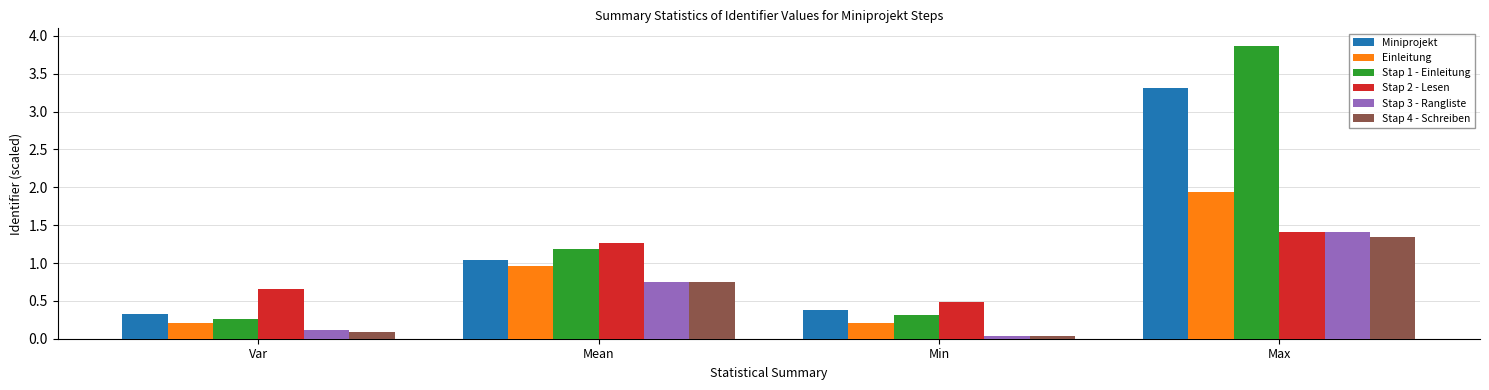

What is the label of the 3rd bar from the left?

Min